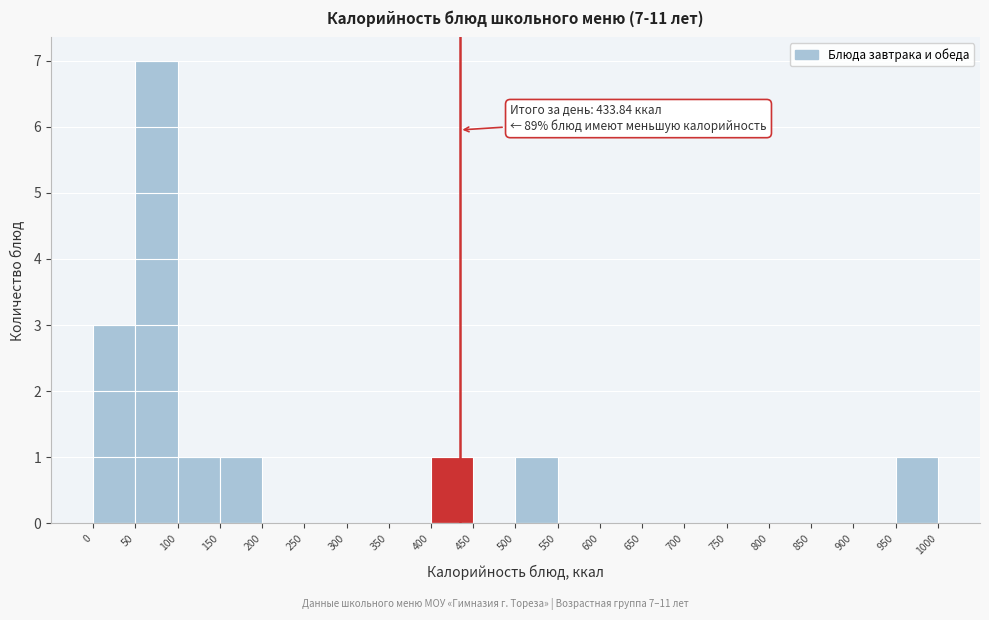

Which range on the x-axis has the tallest bar?

50 to 100